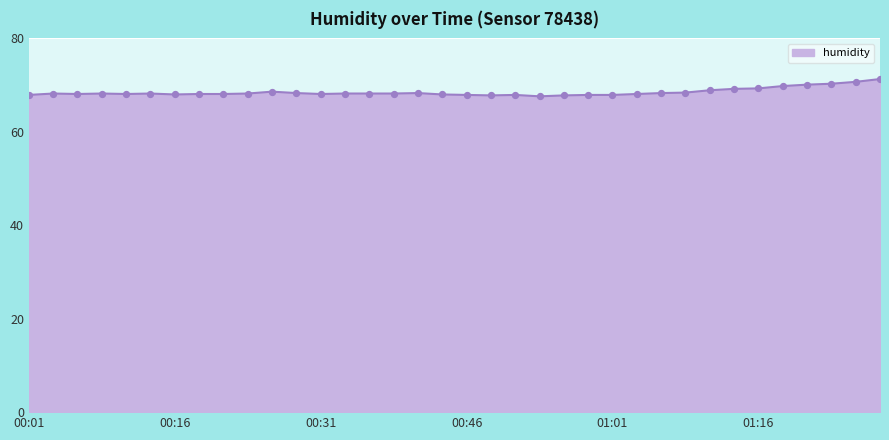

What is the greatest value displayed?

71.3